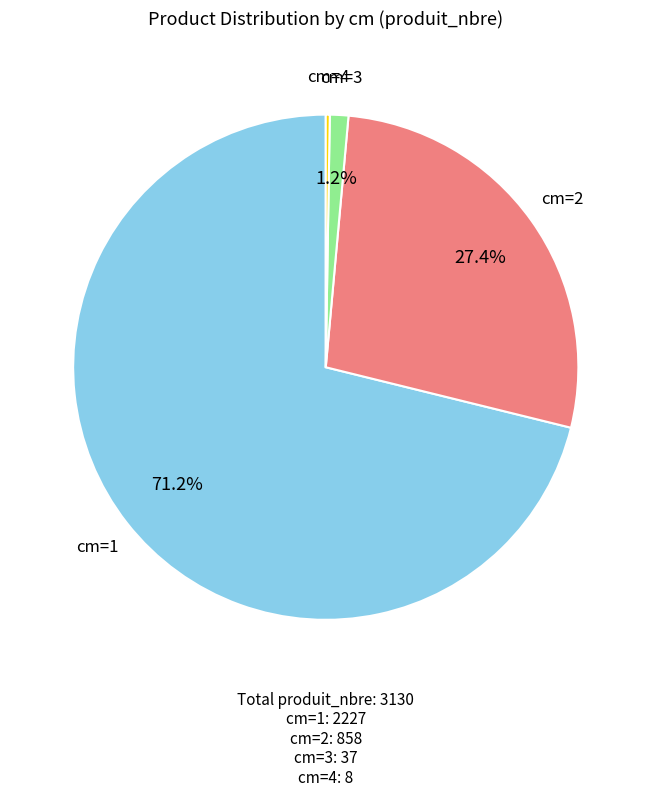

Is there any slice that represents more than half of the pie?

Yes